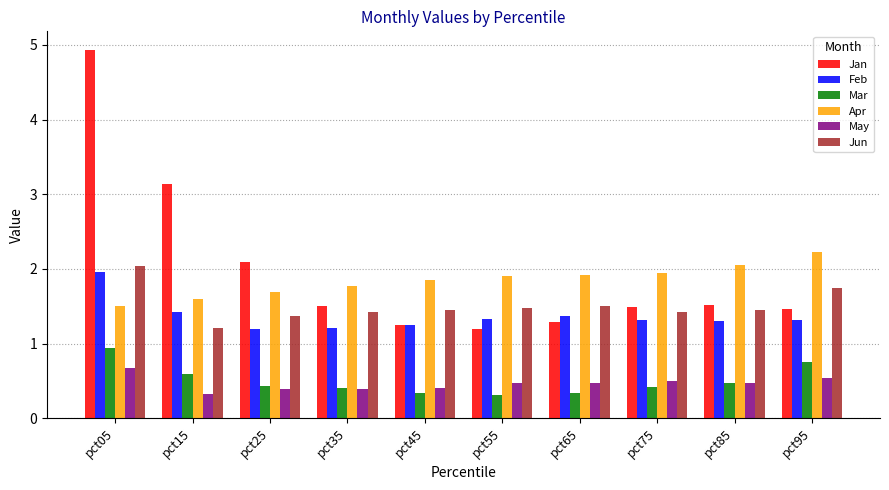

What is the minimum value for Jan?

1.2